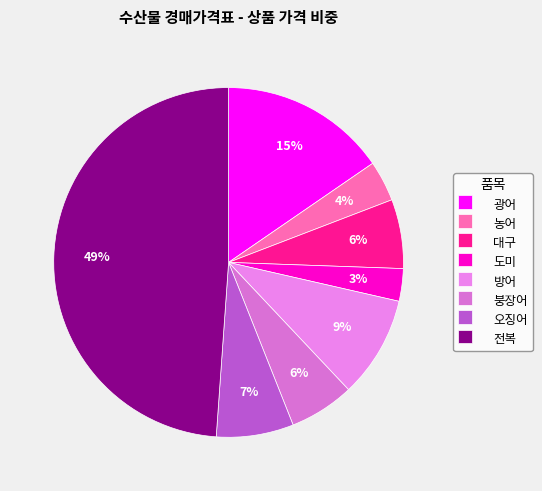

Is there a majority slice in this chart?

No